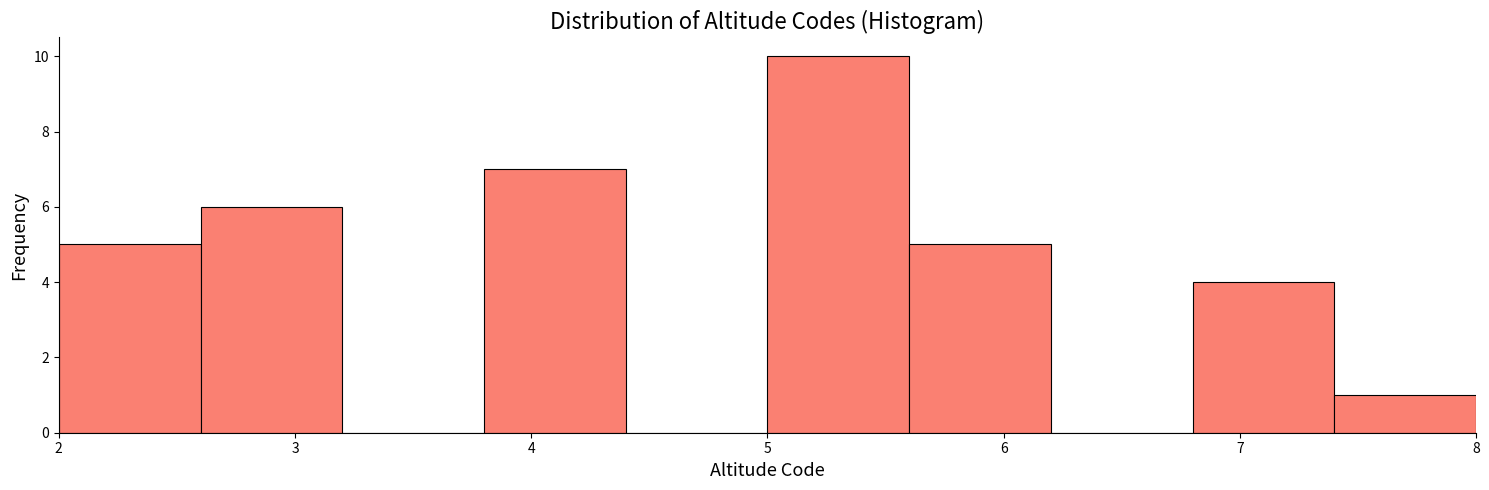

How tall is the bar that spans 6.8 to 7.4 on the x-axis? The values are not printed on the chart, so give them approximately, as read against the axis.

4